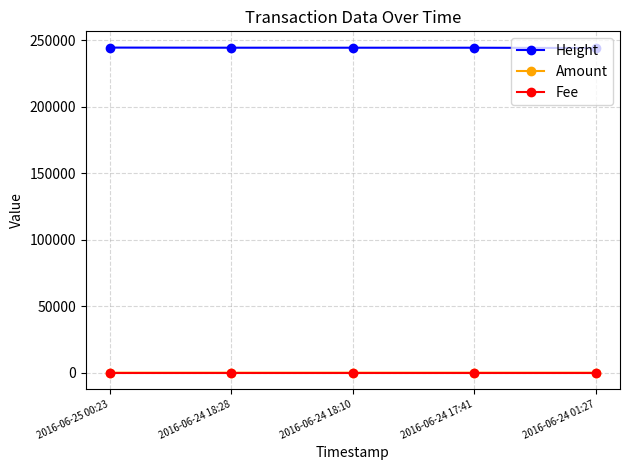

How many values in the Amount series exceed 0?

2